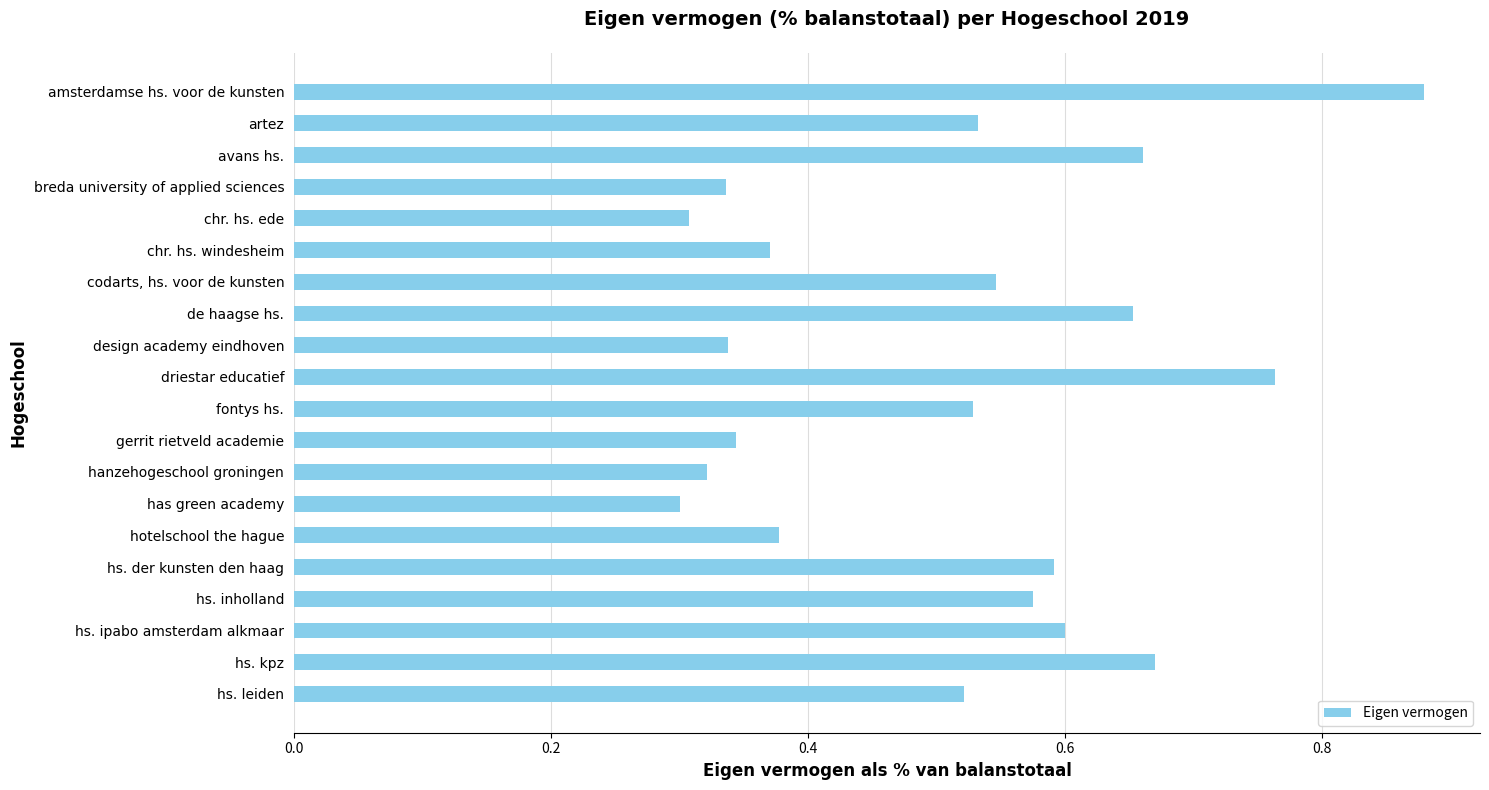

Which has a higher value, driestar educatief or hs. der kunsten den haag?

driestar educatief